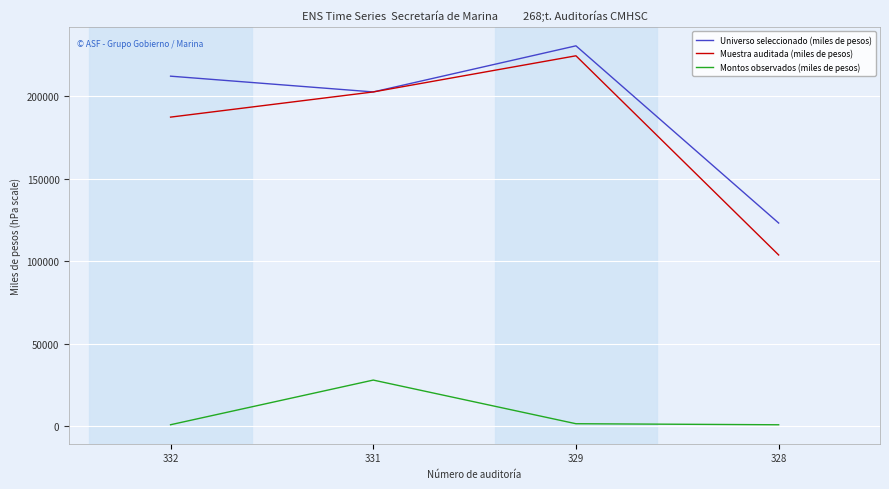

What is the highest value of the Montos observados (miles de pesos) series?

28003.6